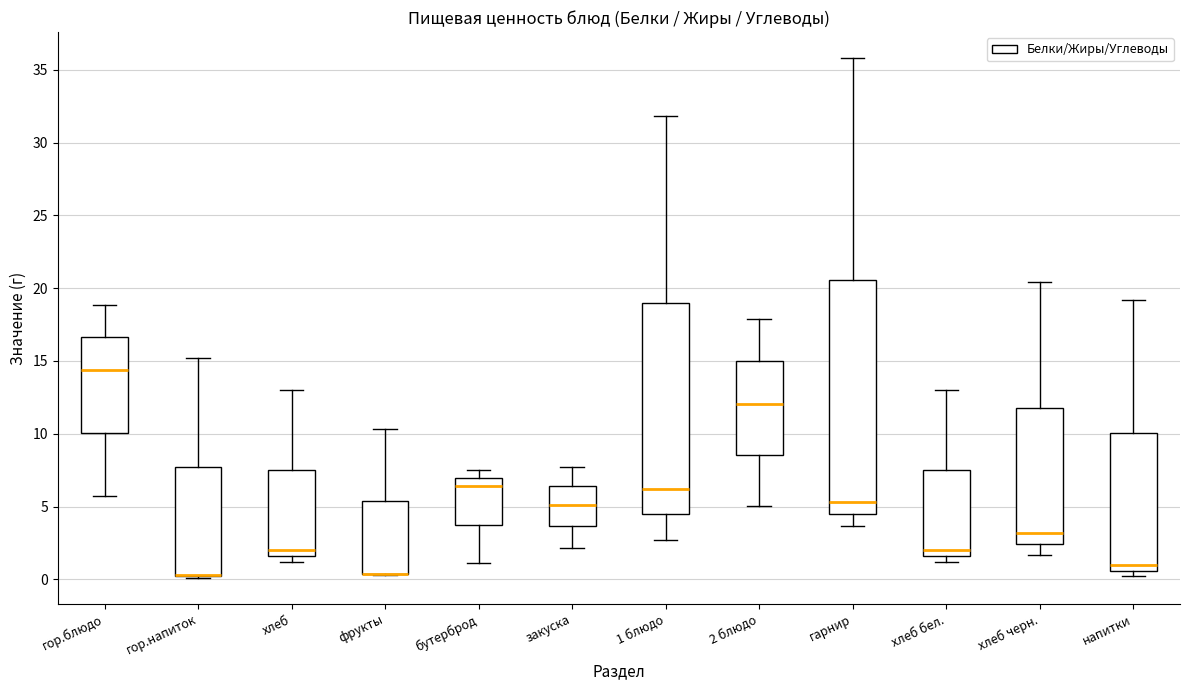

Reading left to right, transcribe this box plot: for each box, give where its median line is, the range the box spans, and where its two whiskers end, as read against the y-axis. The values are not printed on the chart, so give them approximately, as read against the axis.

гор.блюдо: median 14.5, box 10.0 to 16.5, whiskers 5.5 to 19.0
гор.напиток: median 0.5 (drawn on the box's lower edge), box 0.0 to 8.0, whiskers 0.0 to 15.0
хлеб: median 2.0, box 1.5 to 7.5, whiskers 1.0 to 13.0
фрукты: median 0.5 (drawn on the box's lower edge), box 0.5 to 5.5, whiskers 0.5 to 10.5
бутерброд: median 6.5, box 4.0 to 7.0, whiskers 1.0 to 7.5
закуска: median 5.0, box 3.5 to 6.5, whiskers 2.0 to 7.5
1 блюдо: median 6.0, box 4.5 to 19.0, whiskers 2.5 to 32.0
2 блюдо: median 12.0, box 8.5 to 15.0, whiskers 5.0 to 18.0
гарнир: median 5.5, box 4.5 to 20.5, whiskers 3.5 to 36.0
хлеб бел.: median 2.0, box 1.5 to 7.5, whiskers 1.0 to 13.0
хлеб черн.: median 3.0, box 2.5 to 12.0, whiskers 1.5 to 20.5
напитки: median 1.0, box 0.5 to 10.0, whiskers 0.0 to 19.0